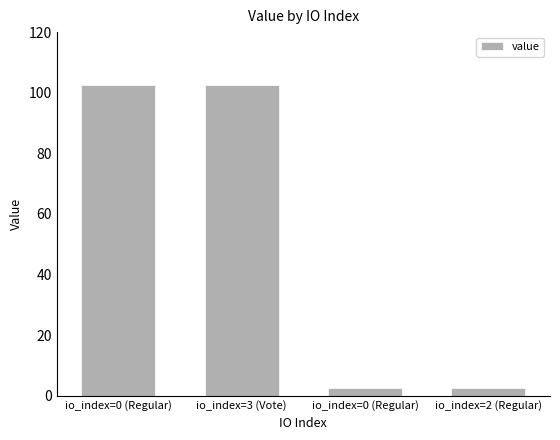

Rank the categories by value from lowest to highest.

io_index=0 (Regular), io_index=2 (Regular), io_index=0 (Regular), io_index=3 (Vote)